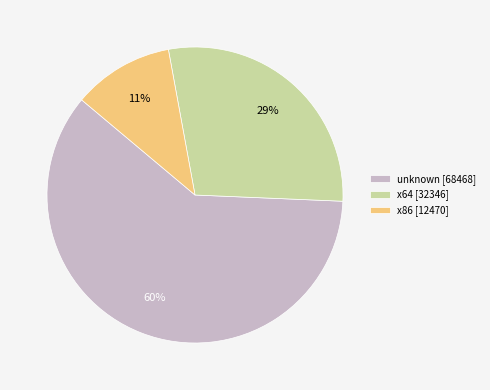

Approximately how many times larger is the value at x64 [32346] compared to x86 [12470]?

2.6